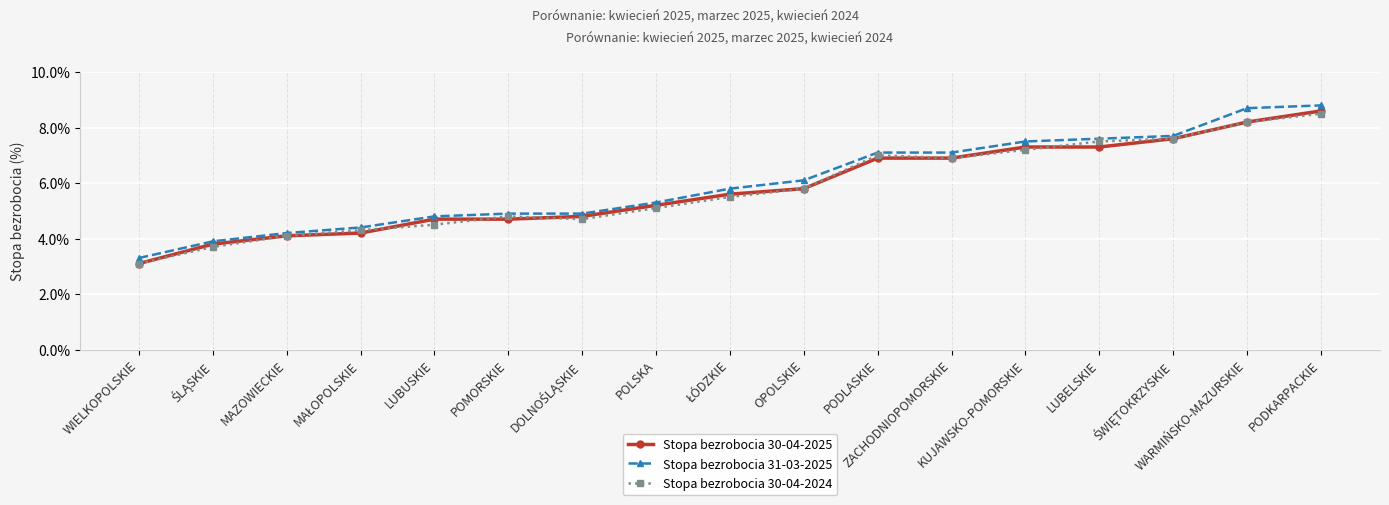

What is the label of the 12th point from the left?

ZACHODNIOPOMORSKIE